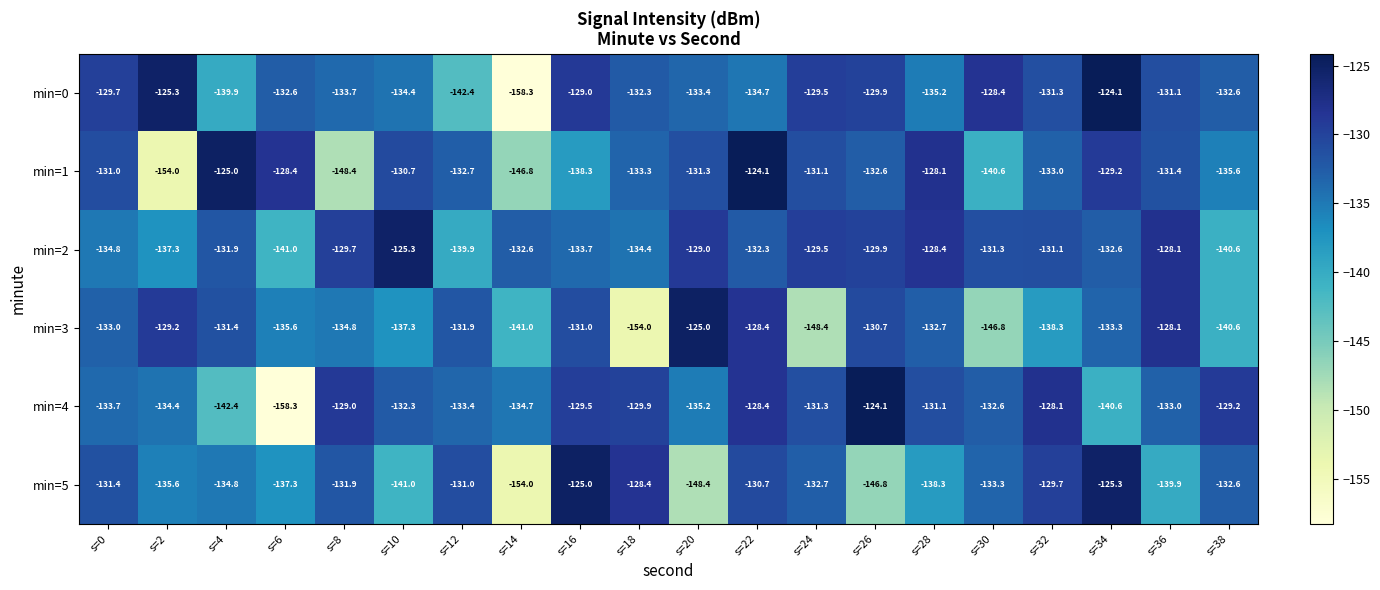

How many data points does each series have?

20